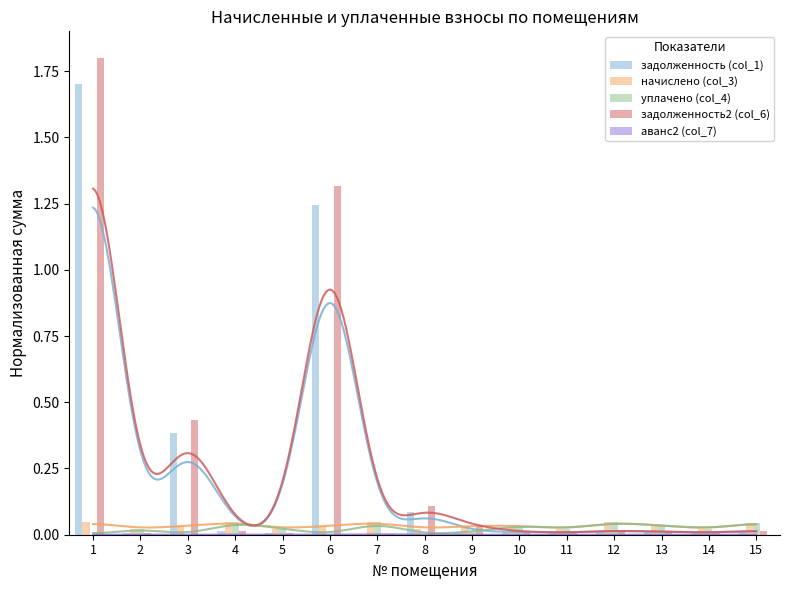

Where is начислено (col_3) nearest to the value 0?

2